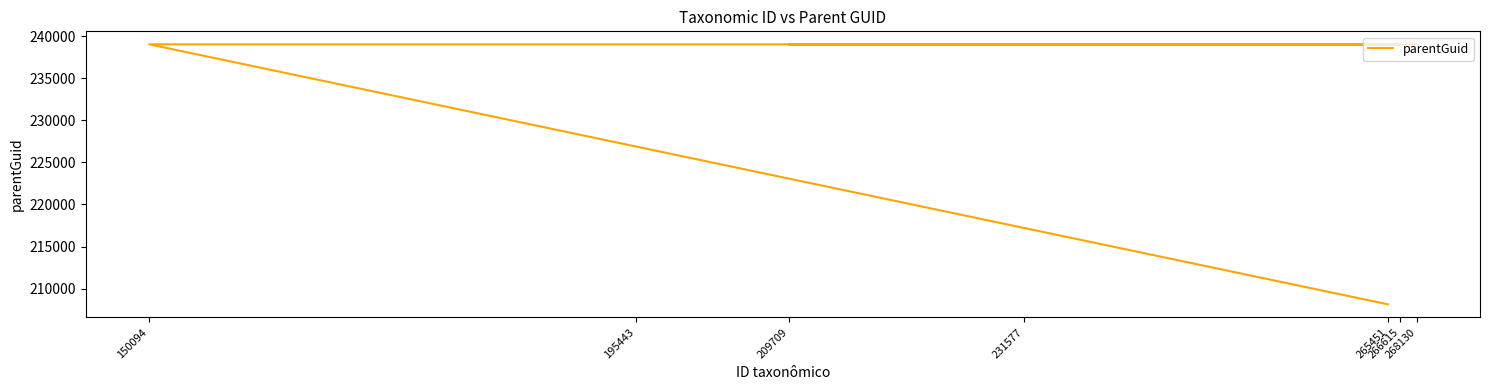

The chart shows a value of 333911 at 266615. True or false?

False